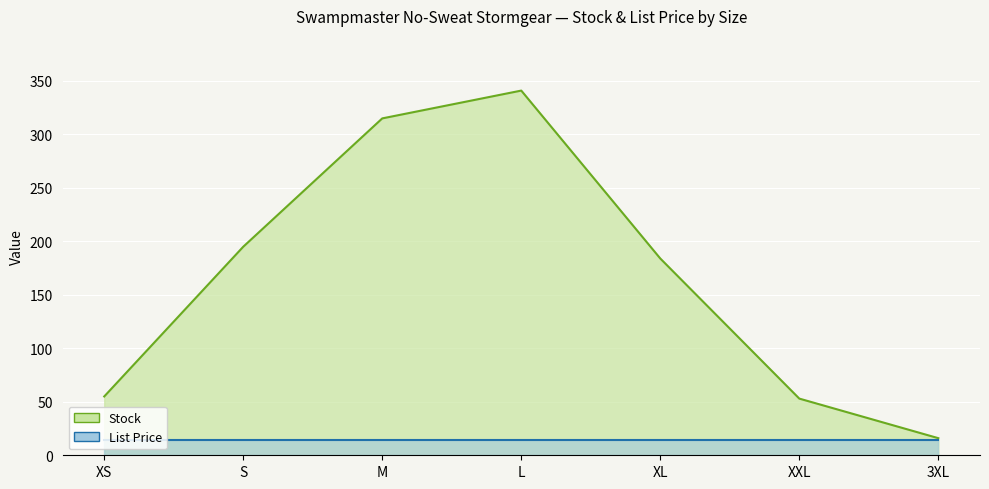

True or false: the data has more than 1 interior local peaks.

False